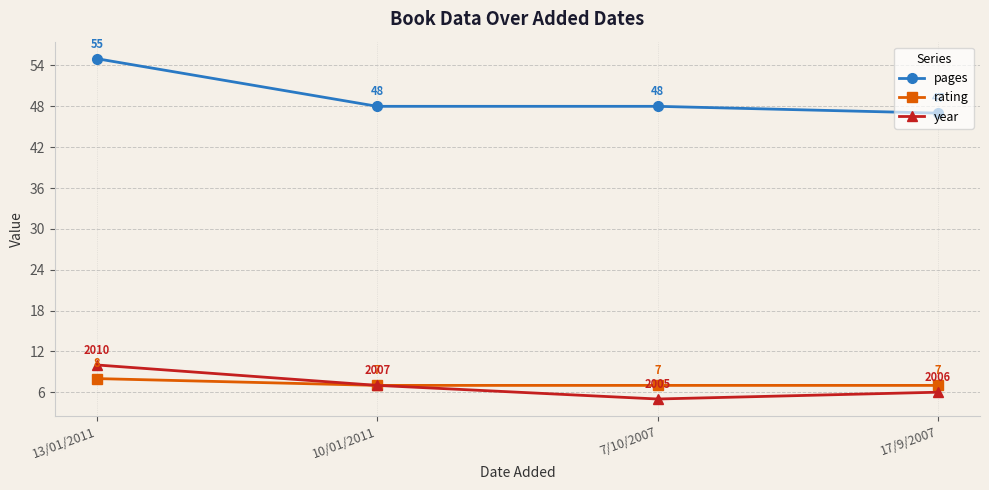

What is the sum of the year values at 17/9/2007 and 13/01/2011?

16